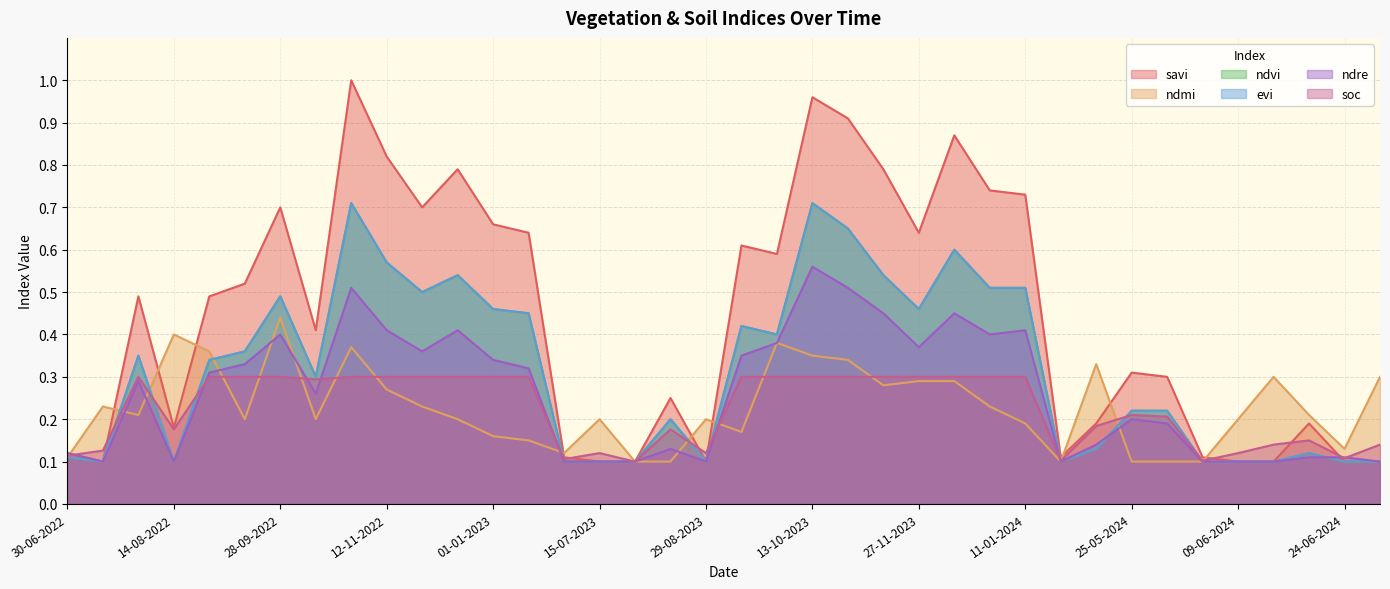

At which category is the sum across all series the highest?

28-10-2022